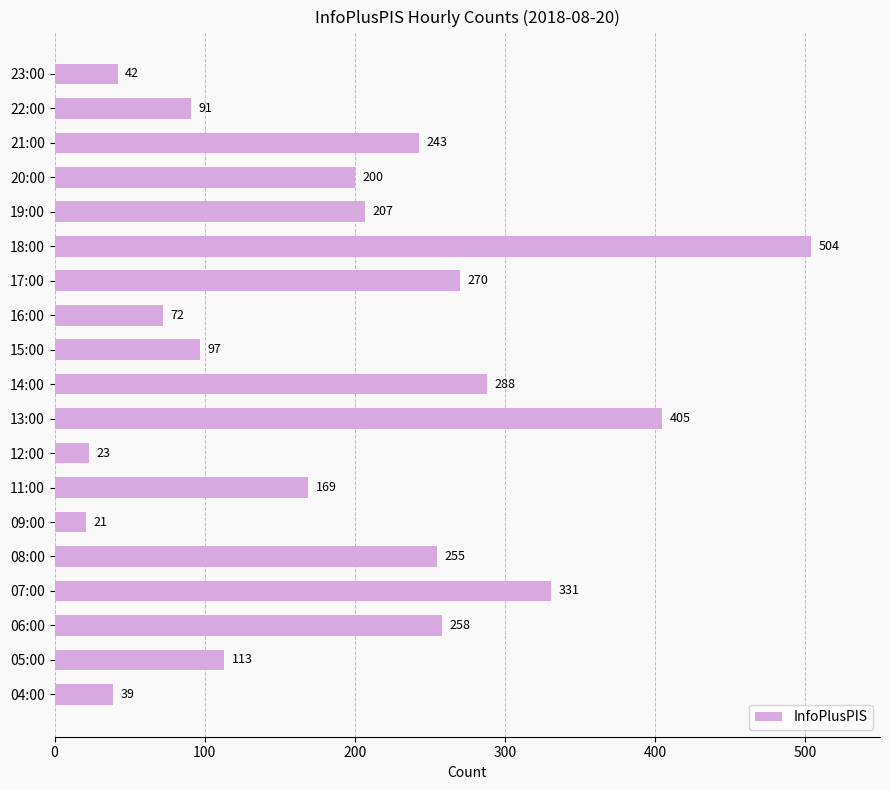

Rank the categories by value from highest to lowest.

18:00, 13:00, 07:00, 14:00, 17:00, 06:00, 08:00, 21:00, 19:00, 20:00, 11:00, 05:00, 15:00, 22:00, 16:00, 23:00, 04:00, 12:00, 09:00